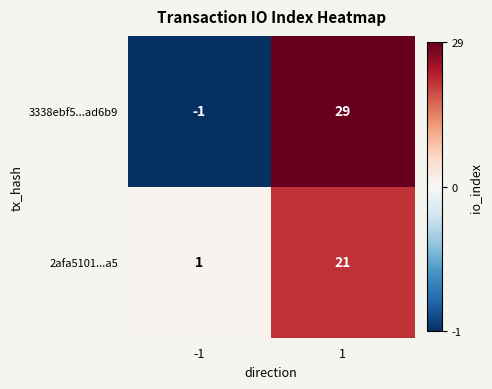

Count the number of categories in the chart.

2